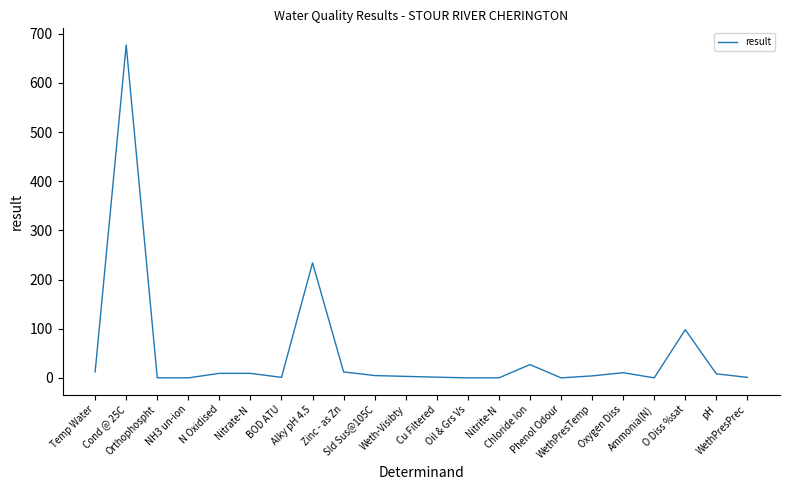

True or false: there are more than 2 points higher than both neighbors.

True